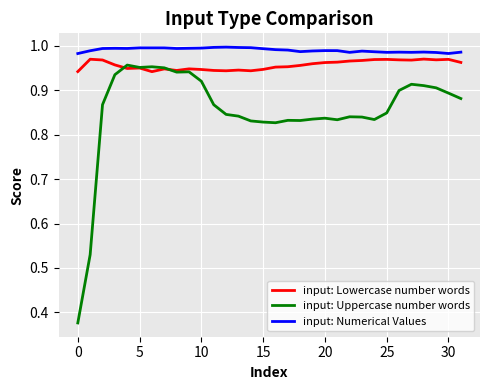

Rank the series by their average value, from lowest to highest.

input: Uppercase number words, input: Lowercase number words, input: Numerical Values